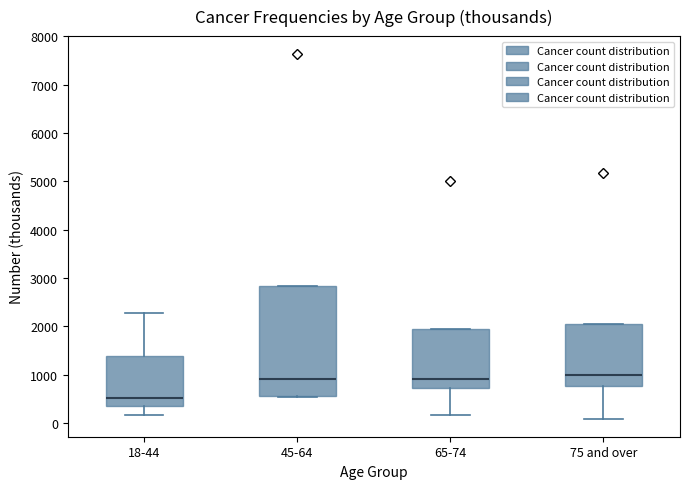

Where is the lower edge of the box for 65-74 on the y-axis? The values are not printed on the chart, so give them approximately, as read against the axis.

700